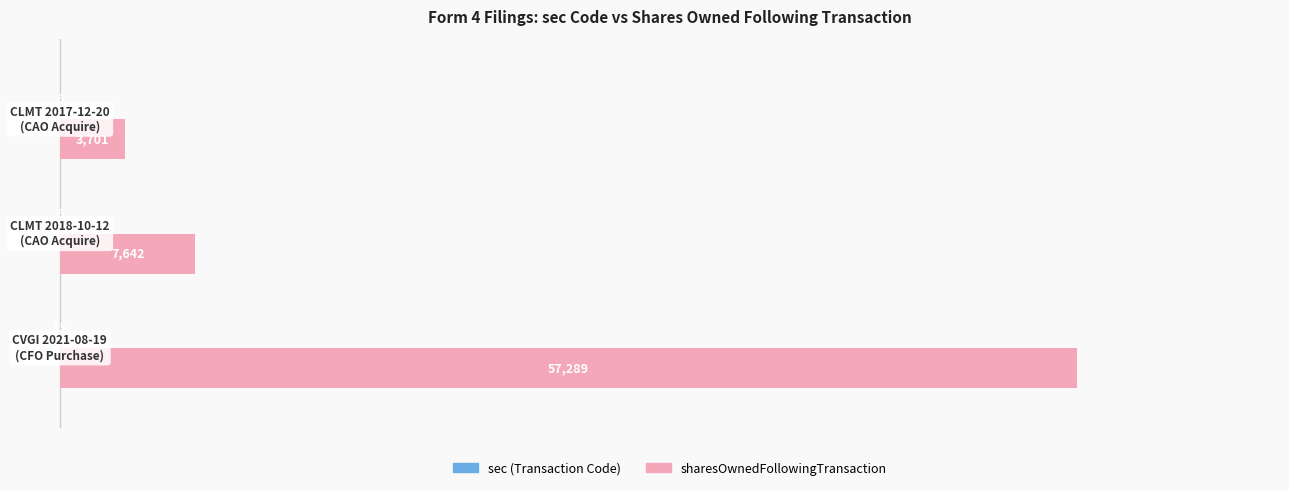

What is the maximum value for sharesOwnedFollowingTransaction?

57289